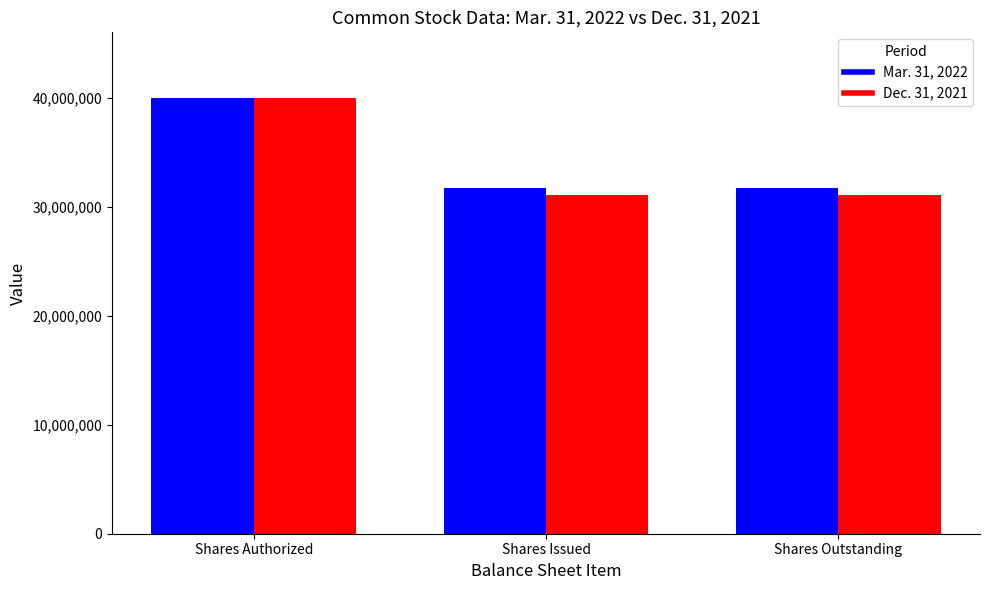

Which series has the widest spread of values?

Dec. 31, 2021